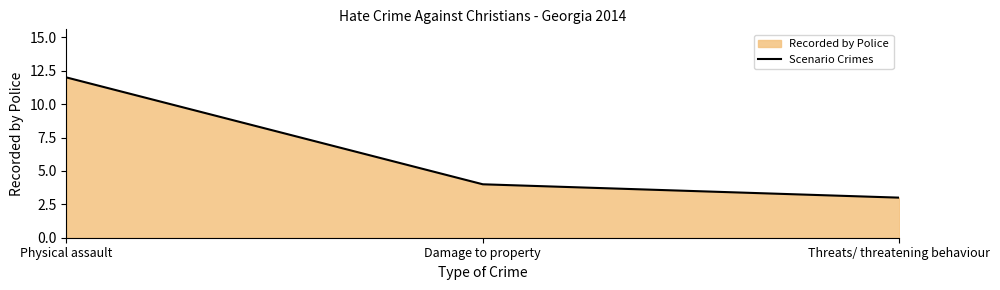

How many distinct data groups are displayed?

1